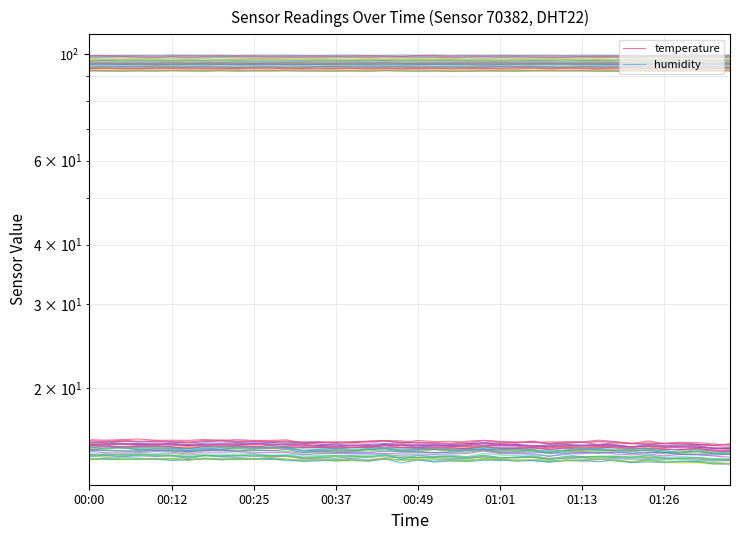

List the series in order of their peak value, lowest first.

temperature, humidity